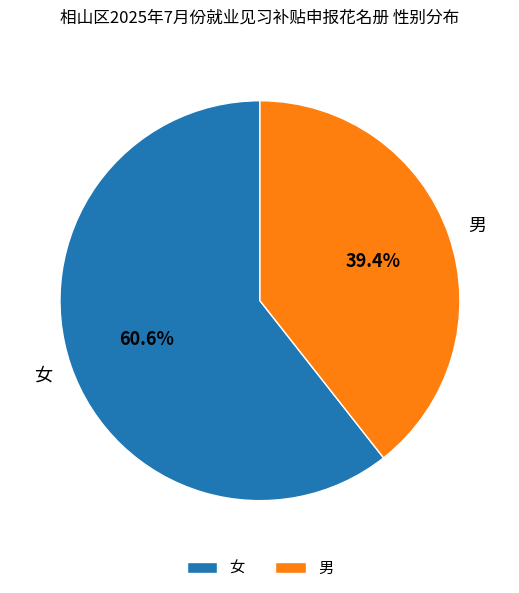

Which slice is the largest?

女